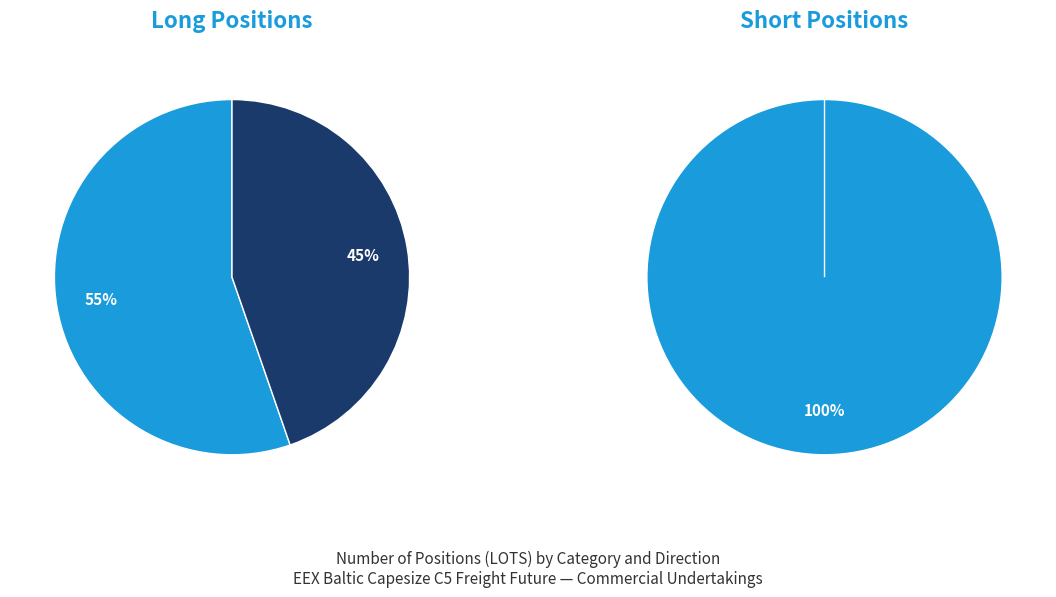

Which slice represents more than half of the pie?

values_long